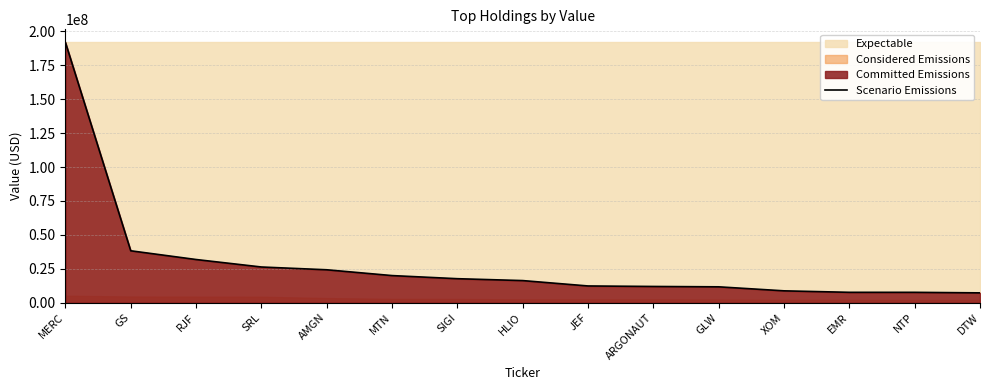

List the labels in order of value, largest first.

MERC, GS, RJF, SRL, AMGN, MTN, SIGI, HLIO, JEF, ARGONAUT, GLW, XOM, EMR, NTP, DTW